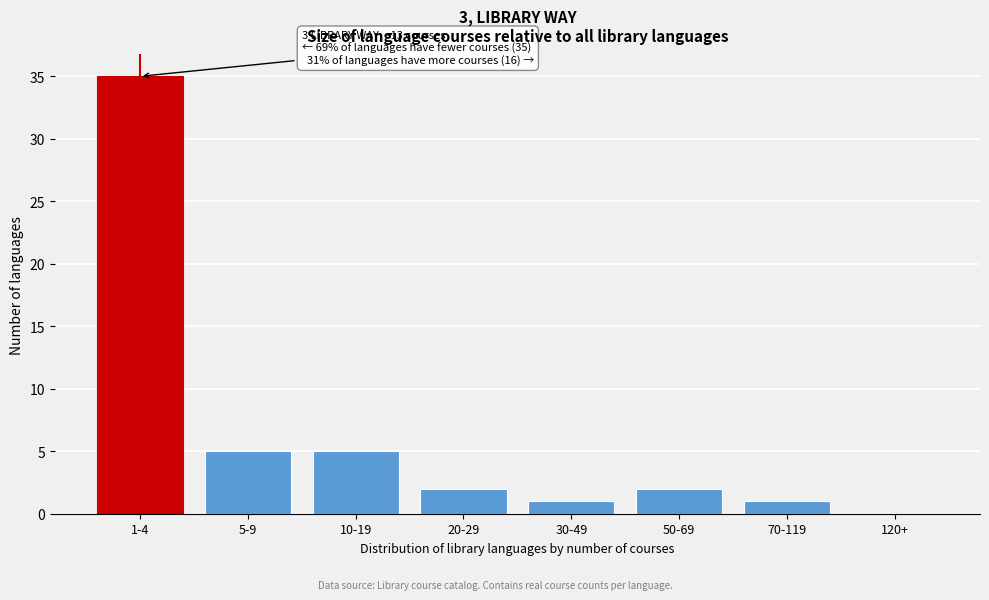

Reading left to right, list all the values displayed in this chart.

1-4=35	5-9=5	10-19=5	20-29=2	30-49=1	50-69=2	70-119=1	120+=0